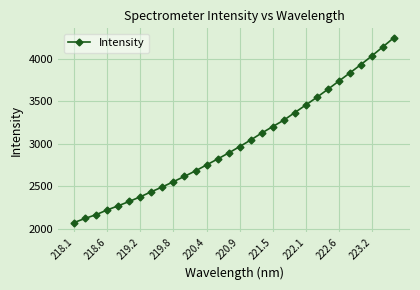

True or false: the data has more than 1 interior local peaks.

False